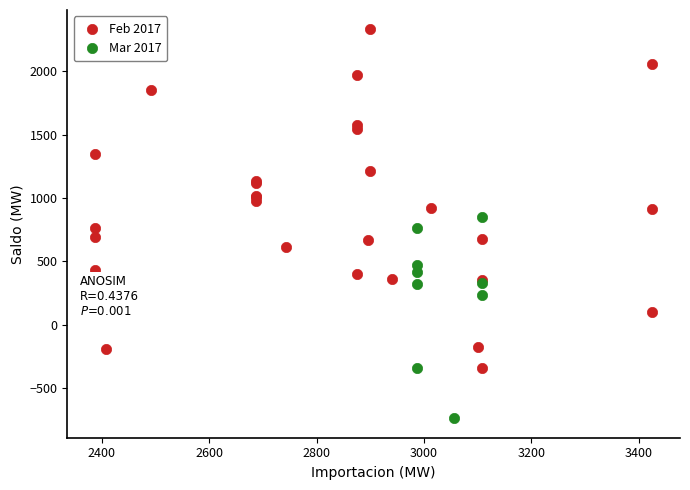

Which series contains the lowest Y value?

Mar 2017